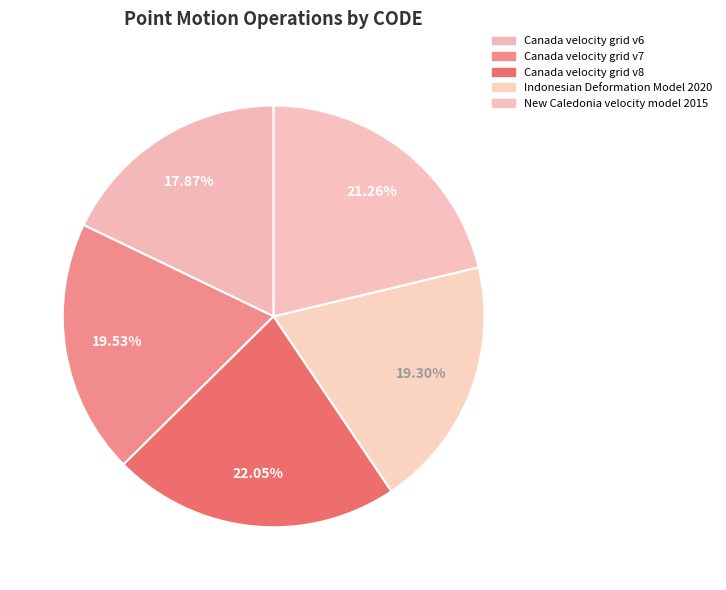

Is it true that Canada velocity grid v7 is 20% of the pie?

True